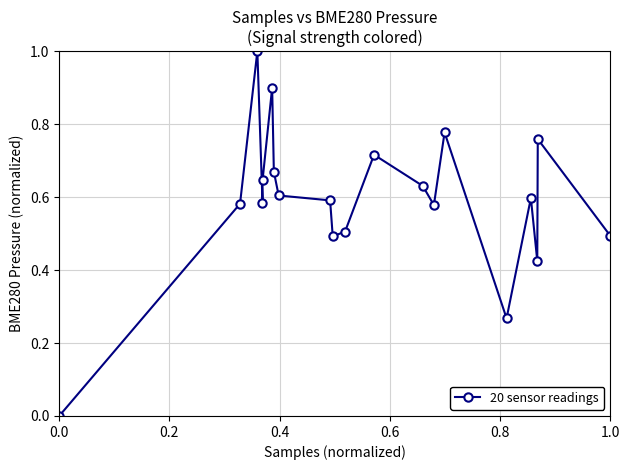

What is the difference between the maximum and minimum values?

1.0